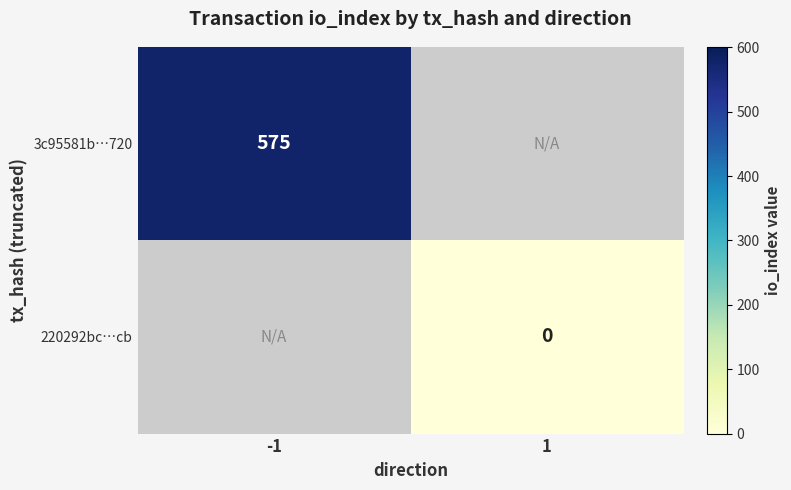

Is the value of 220292bc…cb at 1 greater than the value of 3c95581b…720 at -1?

No